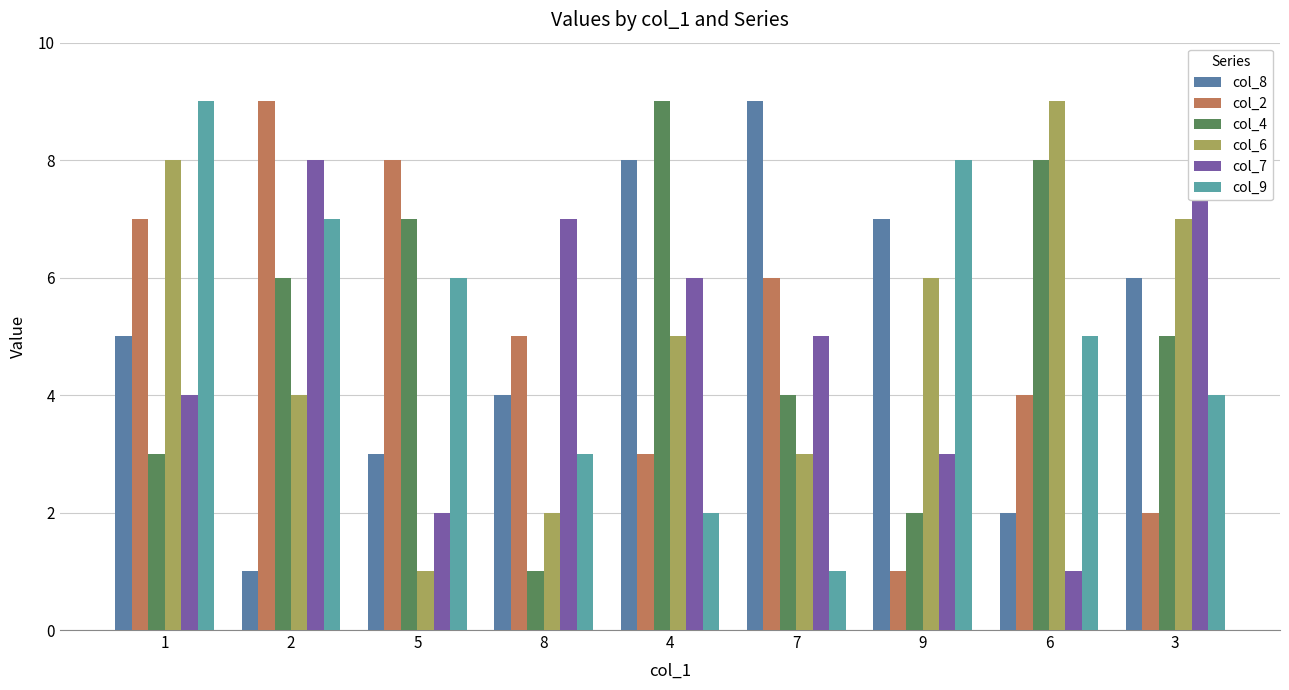

What is the spread (max minus min) of values at 2?

8